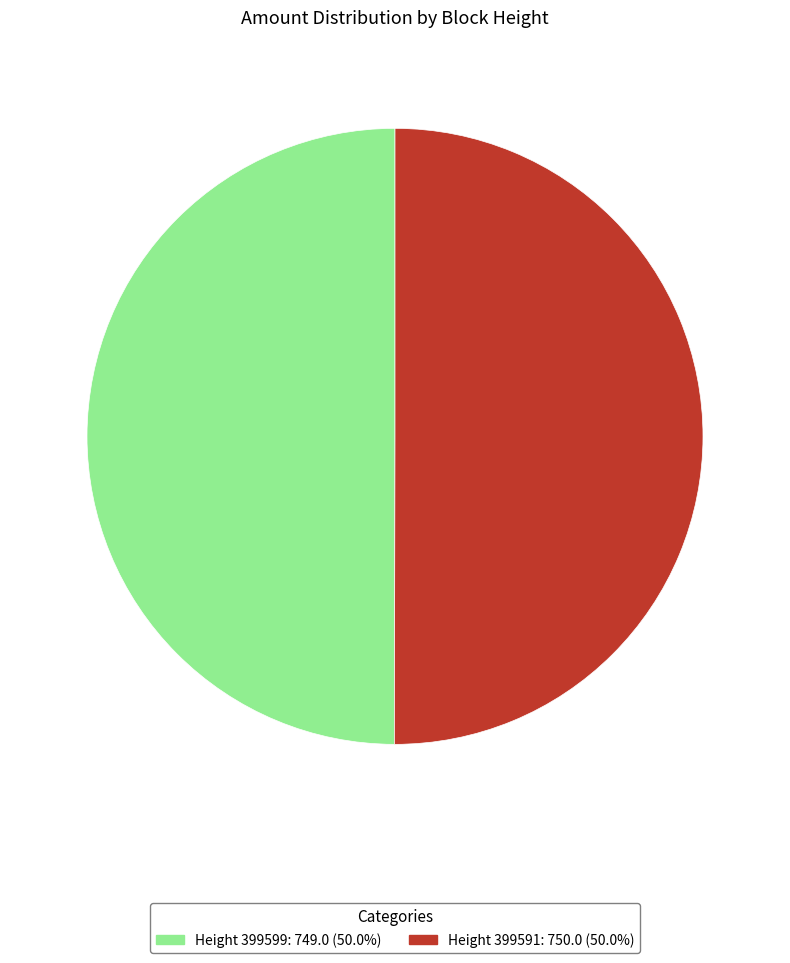

Count the number of slices in the pie.

2